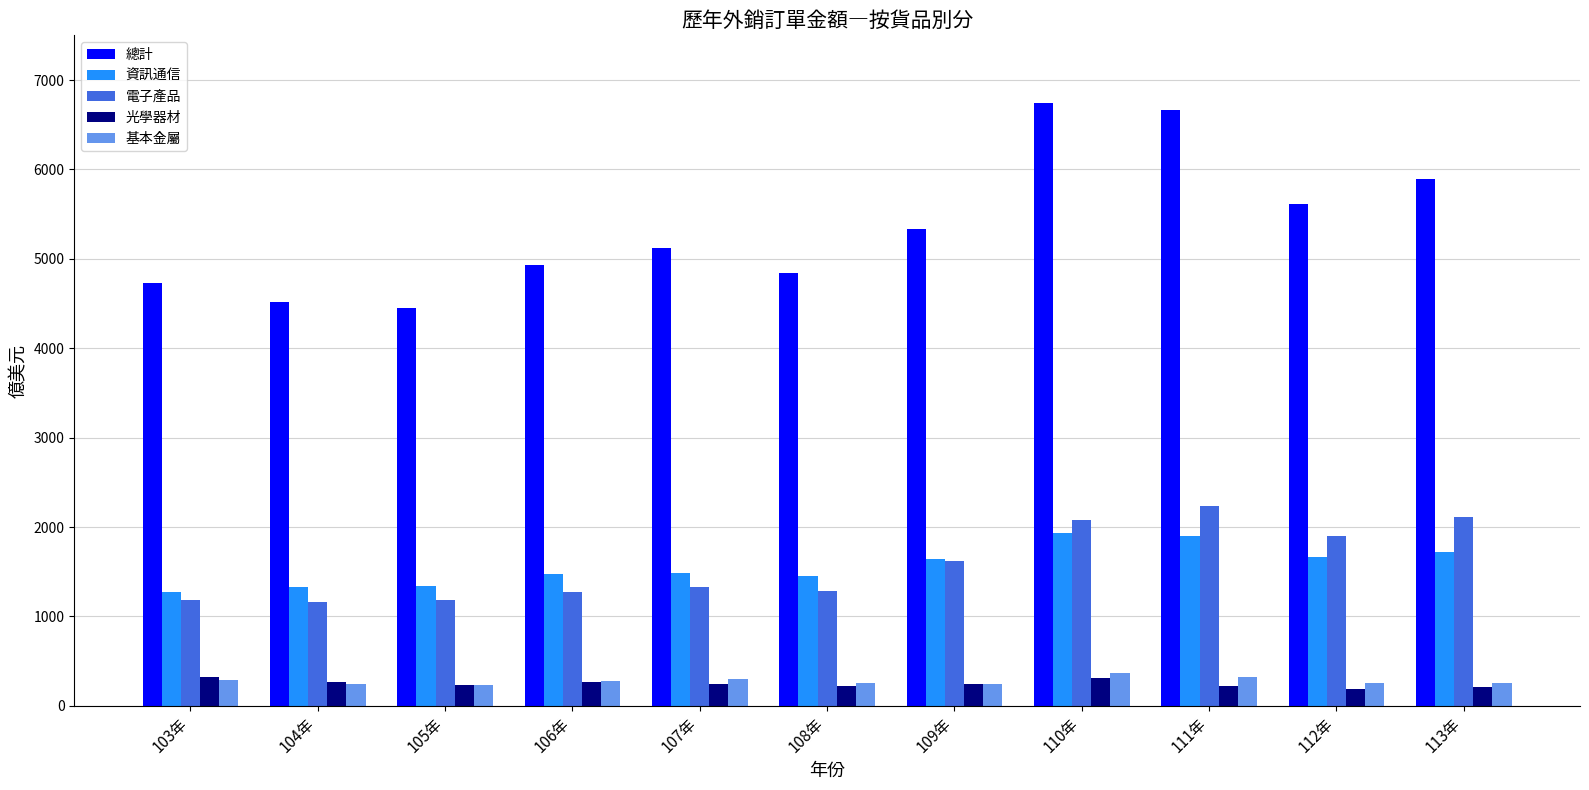

At how many categories does at least one series exceed 4576?

9